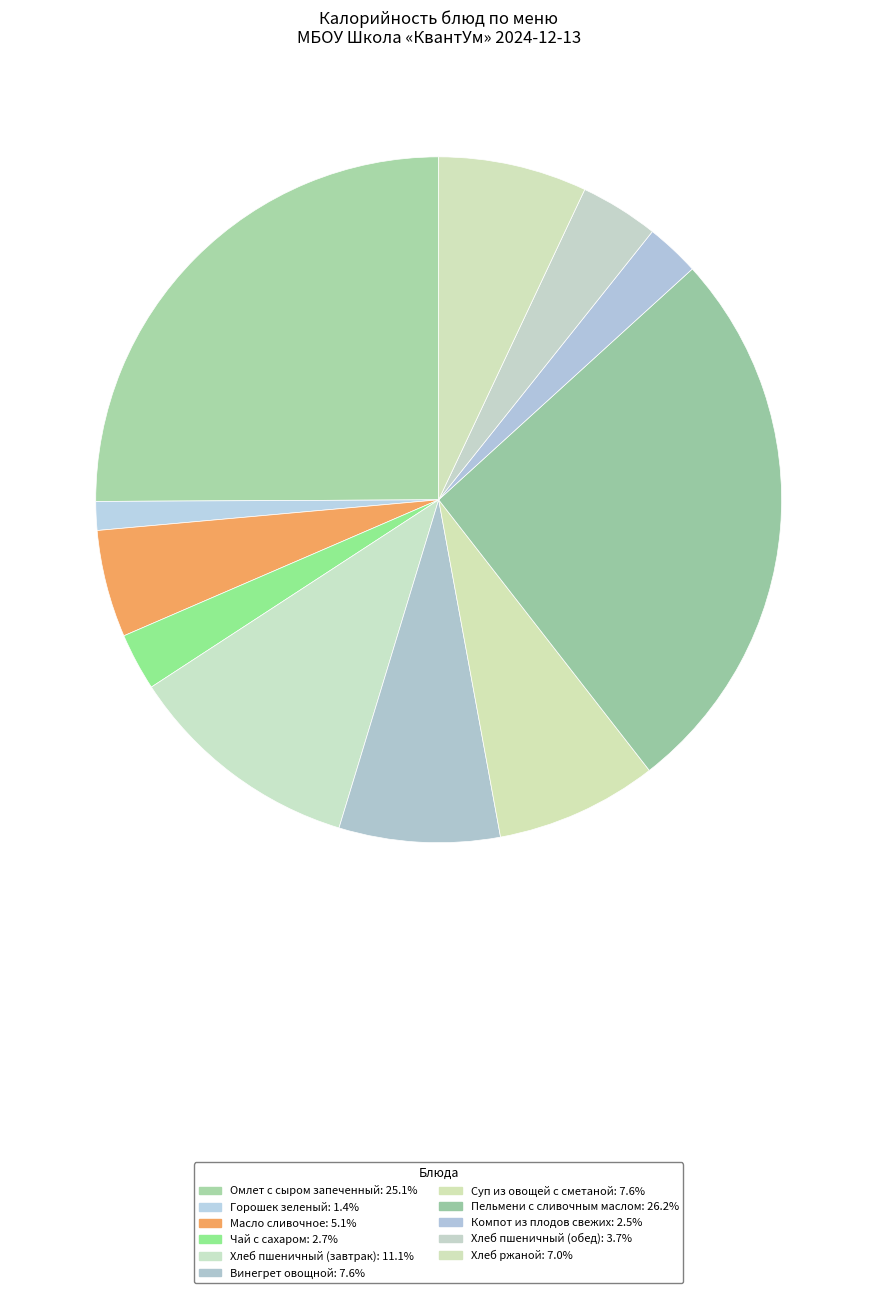

Count the number of slices in the pie.

11